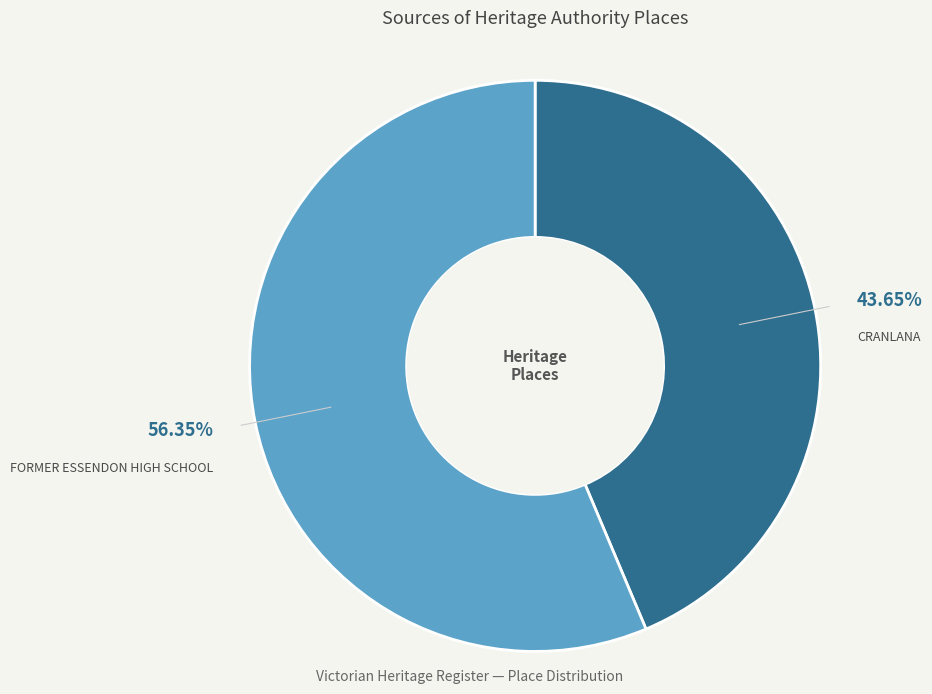

Is there any slice that represents more than half of the pie?

Yes